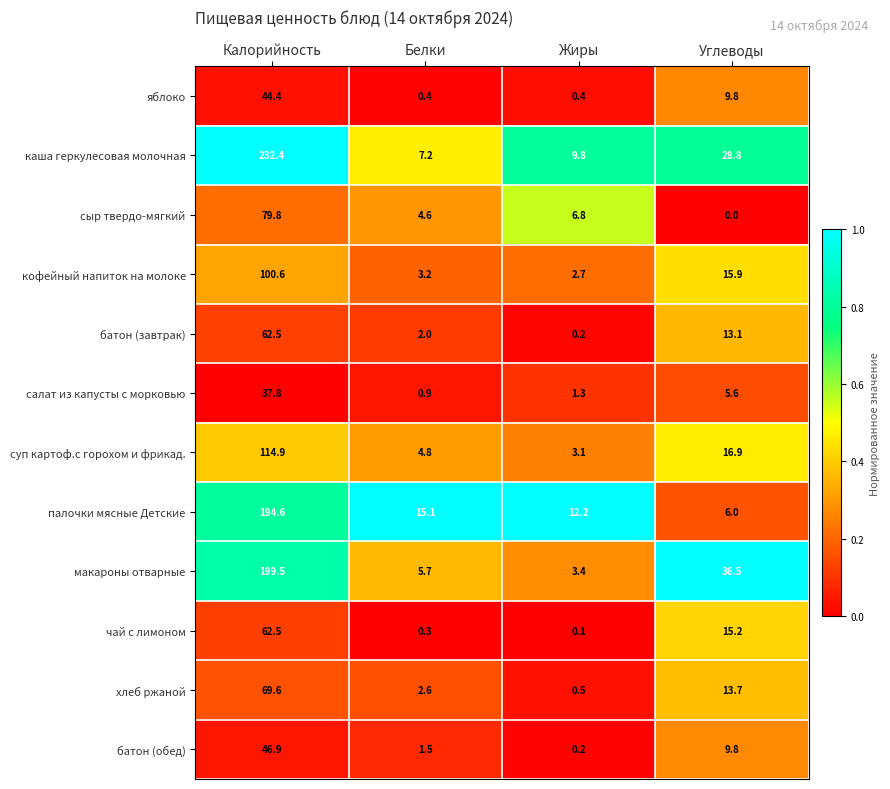

True or false: батон (завтрак) has a value of 2.0 at Белки.

True